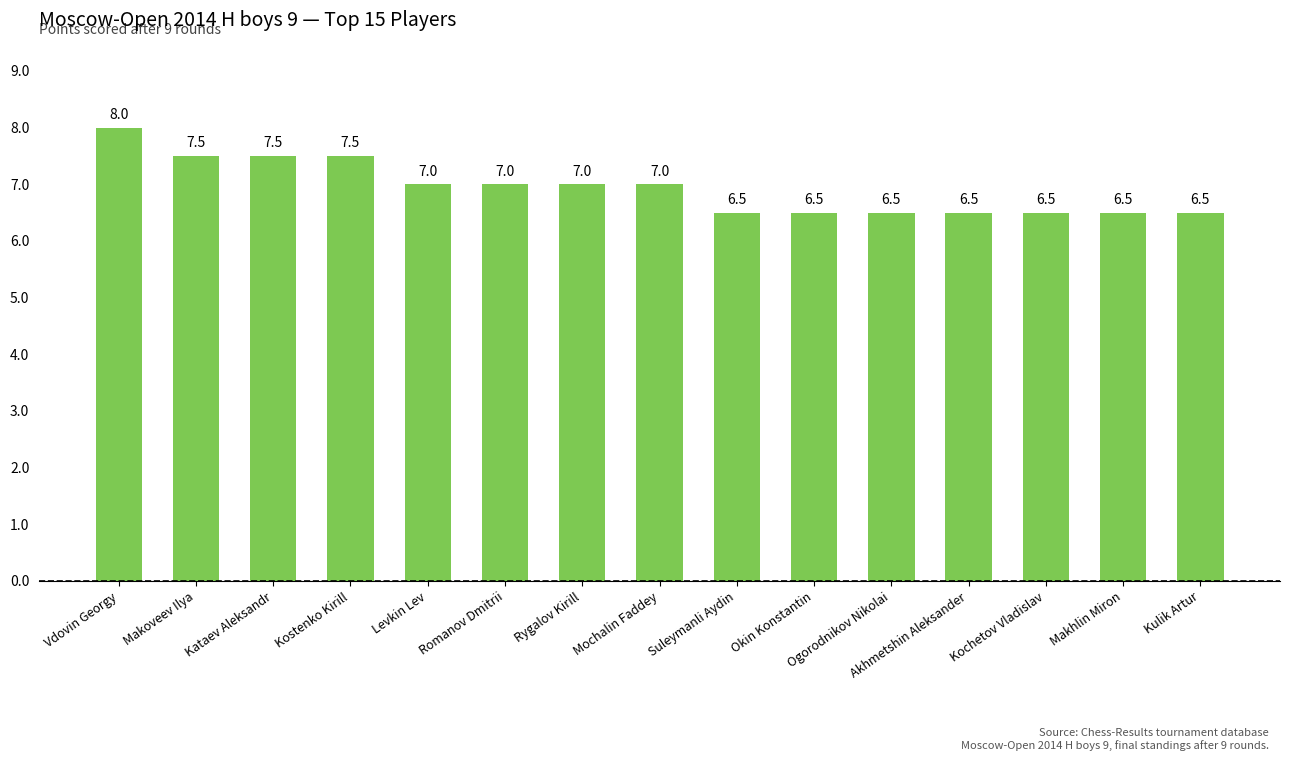

Which has a higher value, Levkin Lev or Ogorodnikov Nikolai?

Levkin Lev